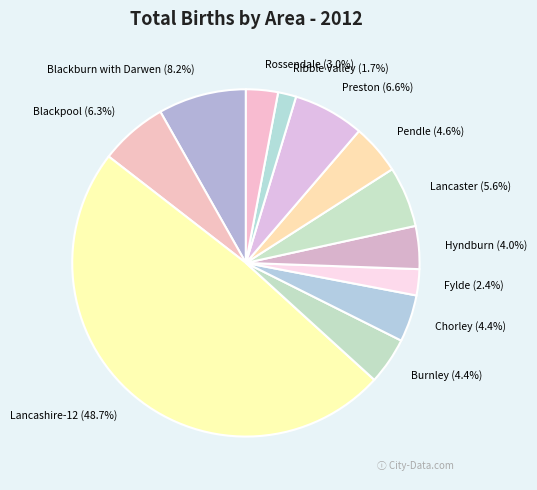

To the nearest percent, what portion does Pendle represent?

5%